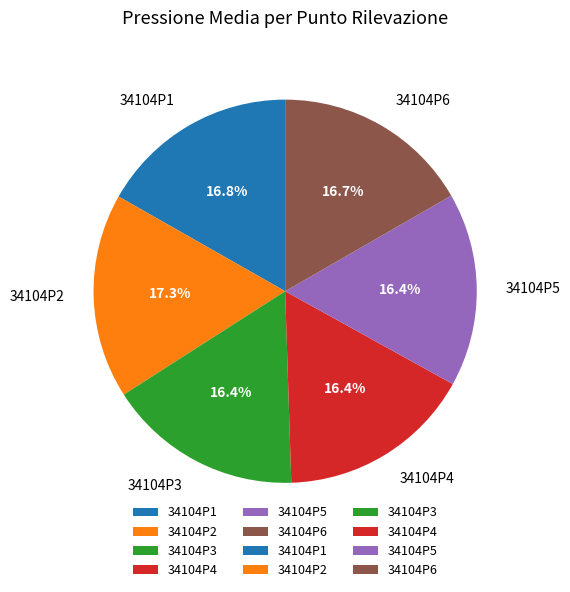

Does any single category account for the majority?

No